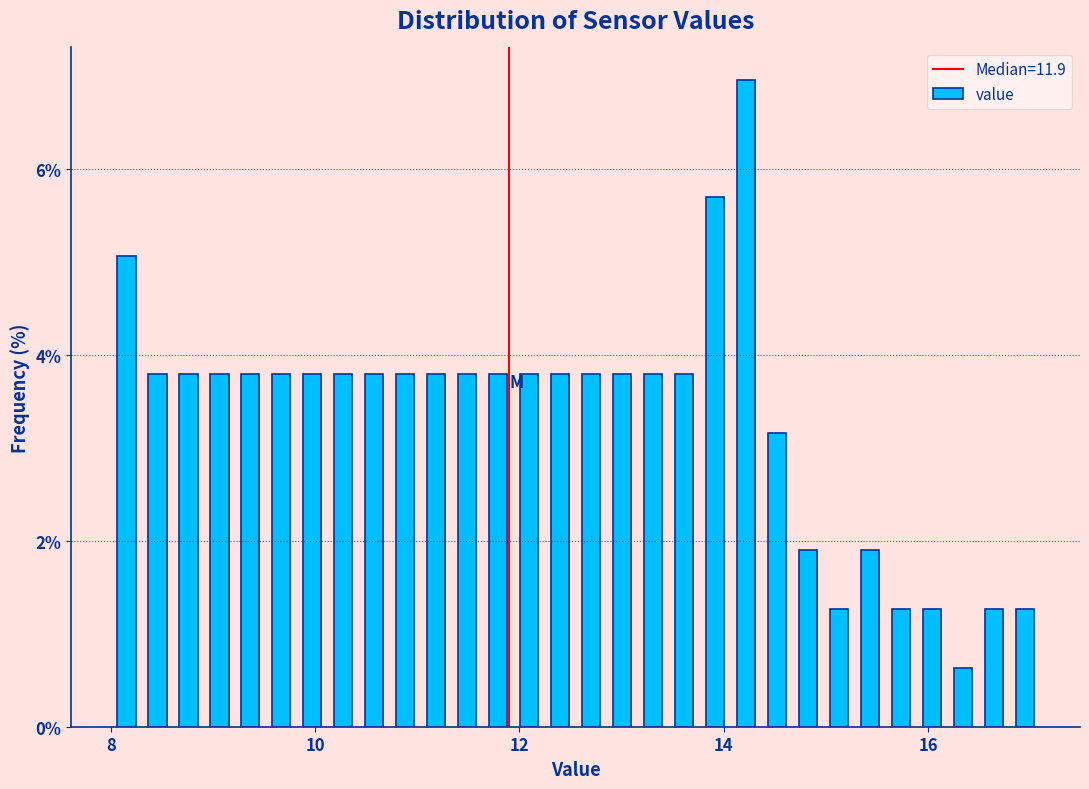

Around what value on the x-axis is the tallest bar? Give the approximate position of its centre, as read against the axis.

14.2